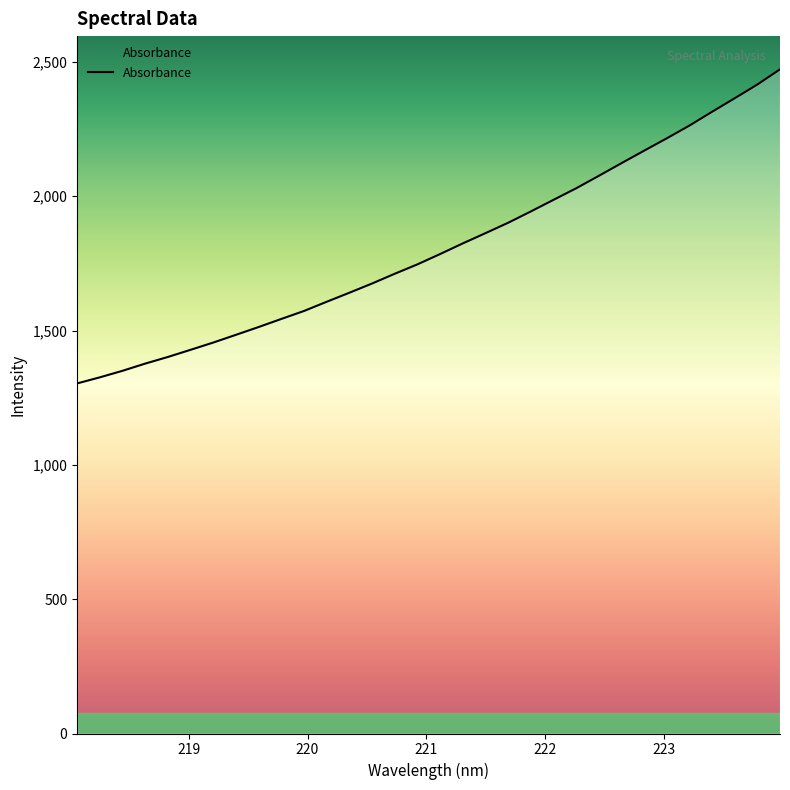

How many lines are shown in the chart?

1